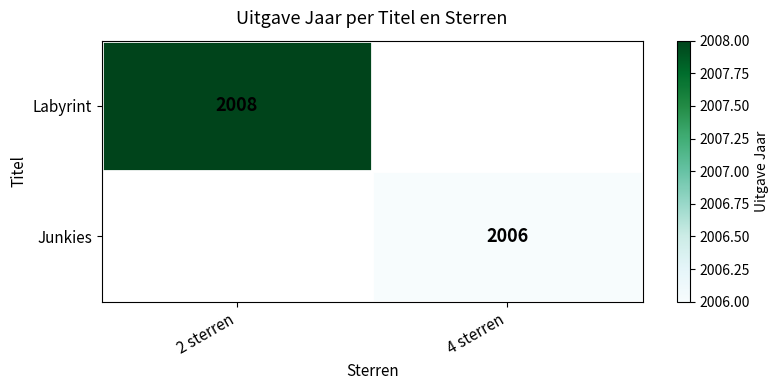

True or false: Labyrint has a value of 2008 at 2 sterren.

True